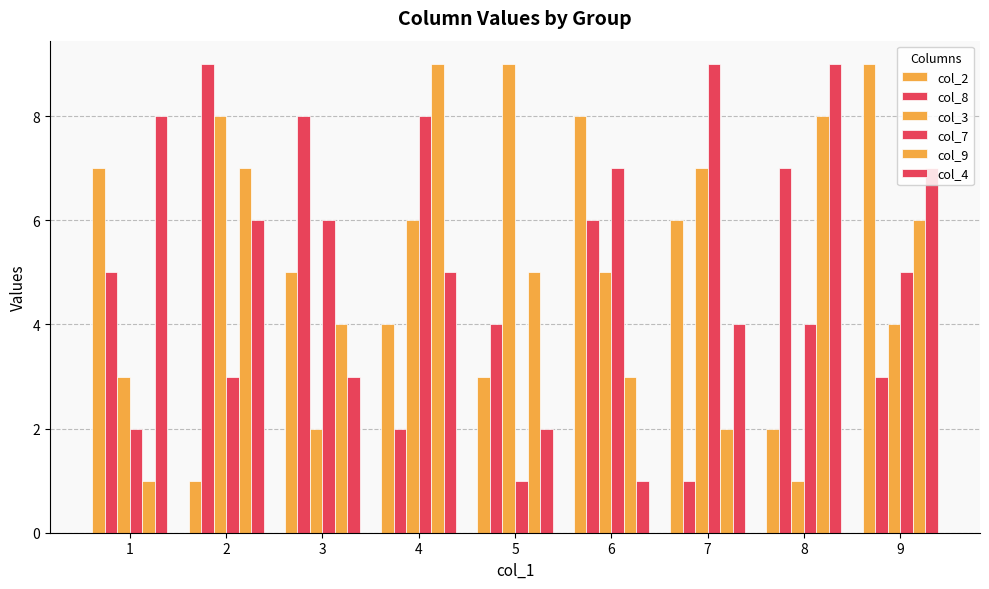

Which series has the largest range (max minus min)?

col_2